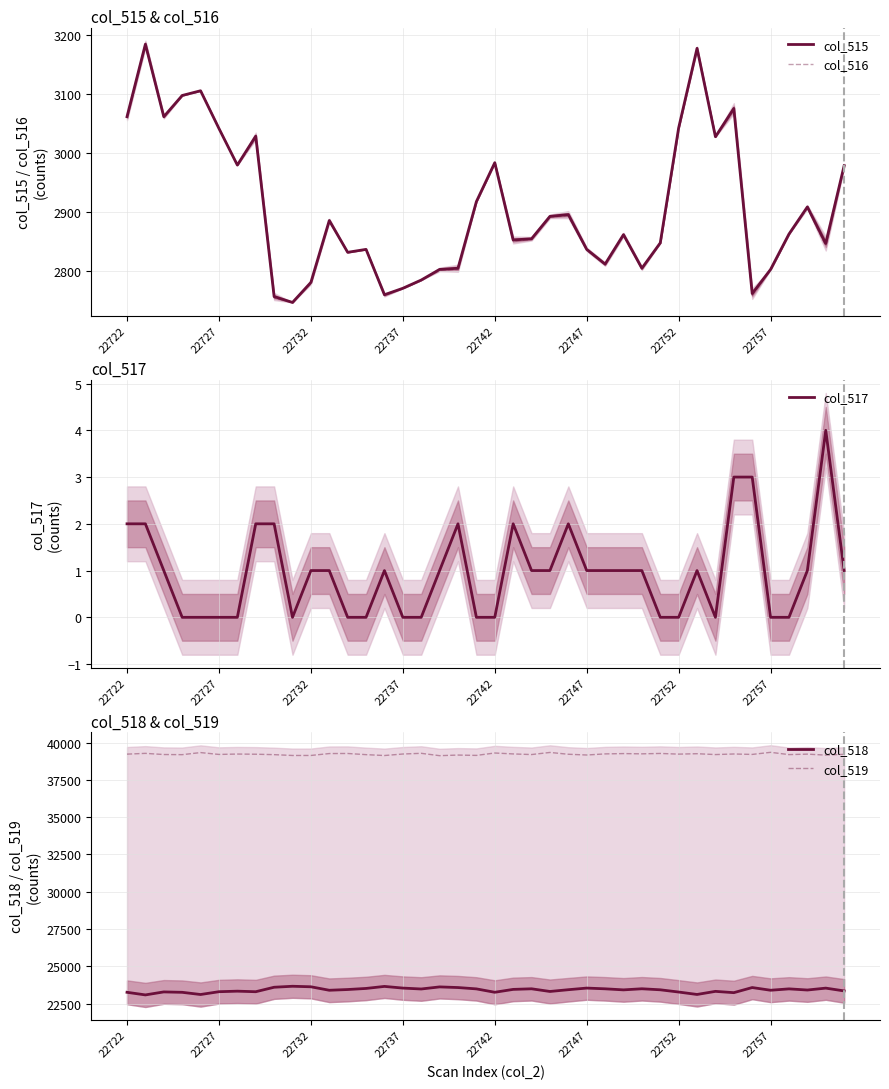

The value of col_515 at 22742 is 2984. True or false?

True